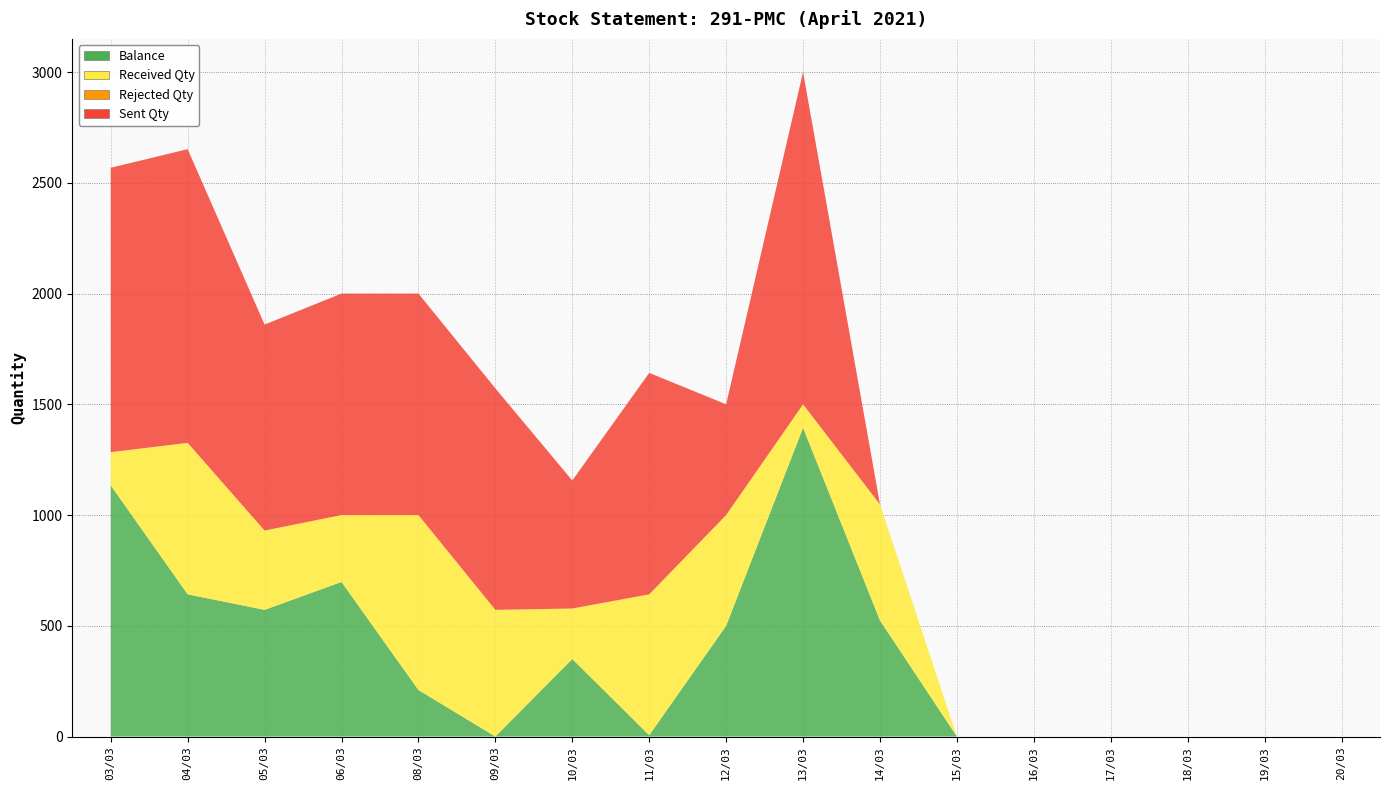

Reading right to left, what are all the values shown in this chart?

Balance: 20/03=0	19/03=0	18/03=0	17/03=0	16/03=0	15/03=0	14/03=524	13/03=1394	12/03=500	11/03=6	10/03=350	09/03=0	08/03=210	06/03=698	05/03=572	04/03=642	03/03=1134
Received Qty: 20/03=0	19/03=0	18/03=0	17/03=0	16/03=0	15/03=0	14/03=524	13/03=106	12/03=500	11/03=636	10/03=228	09/03=572	08/03=790	06/03=302	05/03=358	04/03=684	03/03=150
Rejected Qty: 20/03=0	19/03=0	18/03=0	17/03=0	16/03=0	15/03=0	14/03=0	13/03=0	12/03=0	11/03=0	10/03=0	09/03=0	08/03=0	06/03=0	05/03=0	04/03=0	03/03=0
Sent Qty: 20/03=0	19/03=0	18/03=0	17/03=0	16/03=0	15/03=0	14/03=0	13/03=1500	12/03=500	11/03=1000	10/03=578	09/03=1000	08/03=1000	06/03=1000	05/03=930	04/03=1326	03/03=1284